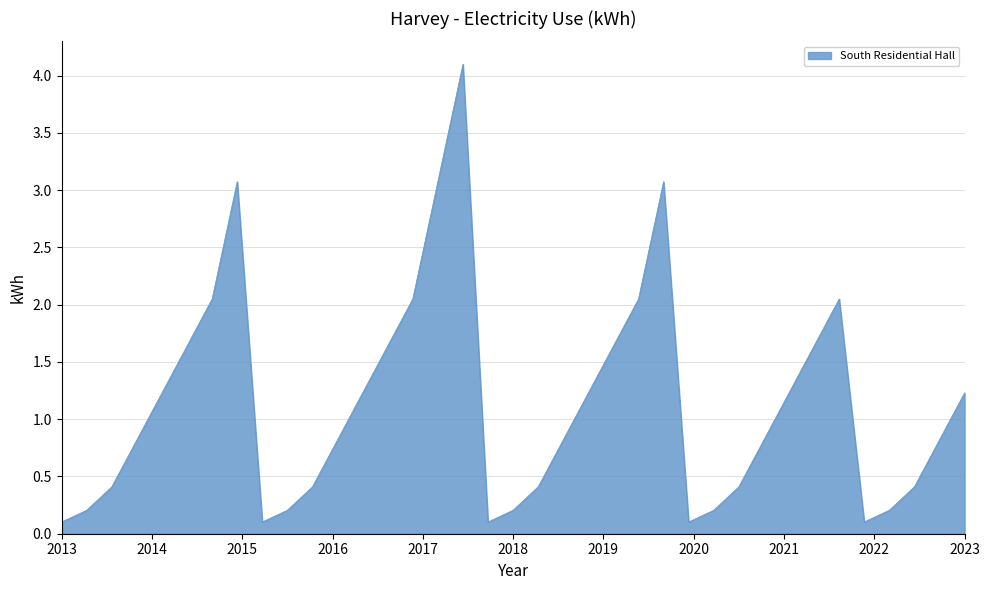

What is the greatest value displayed?

4.1